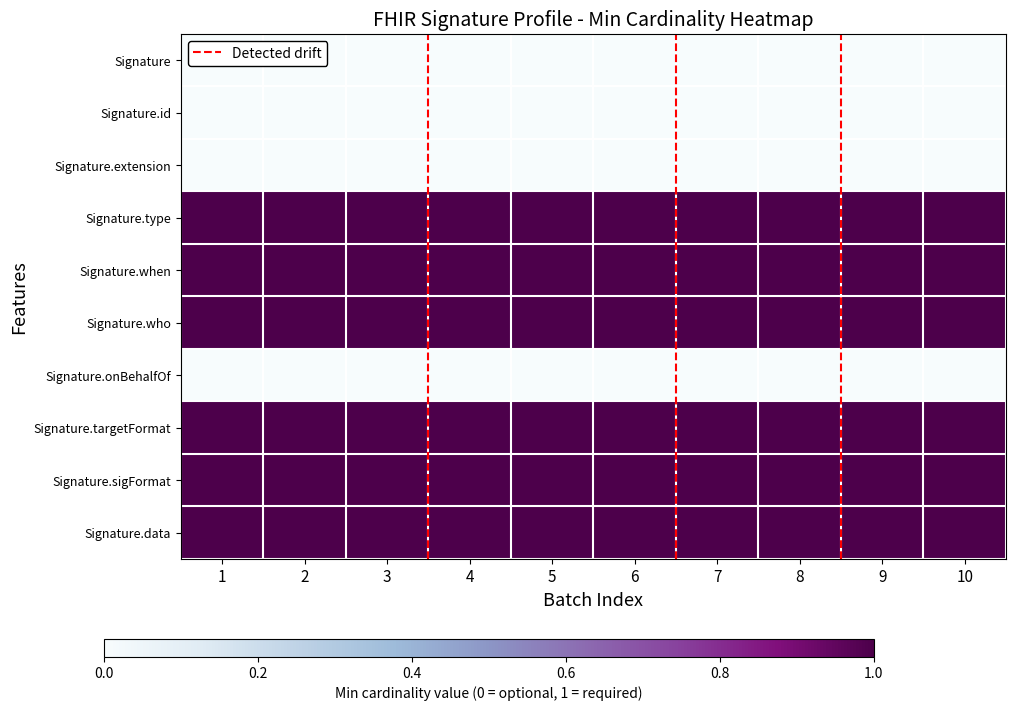

What is the total value across all series at 2?

6